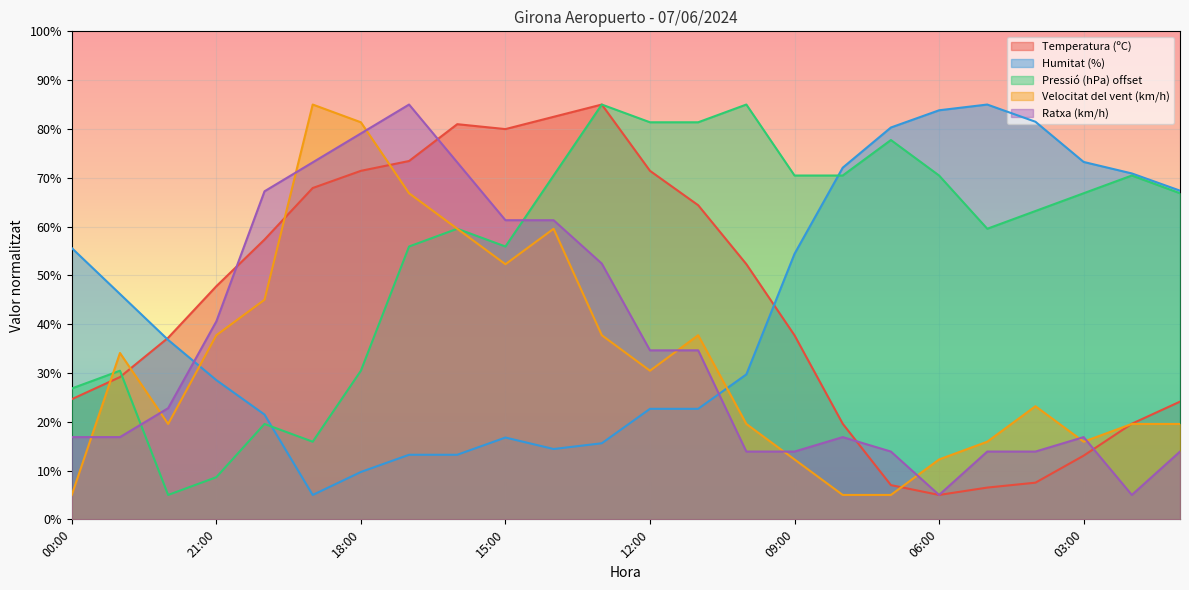

At which category does Pressió (hPa) offset reach its first local peak?

23:00